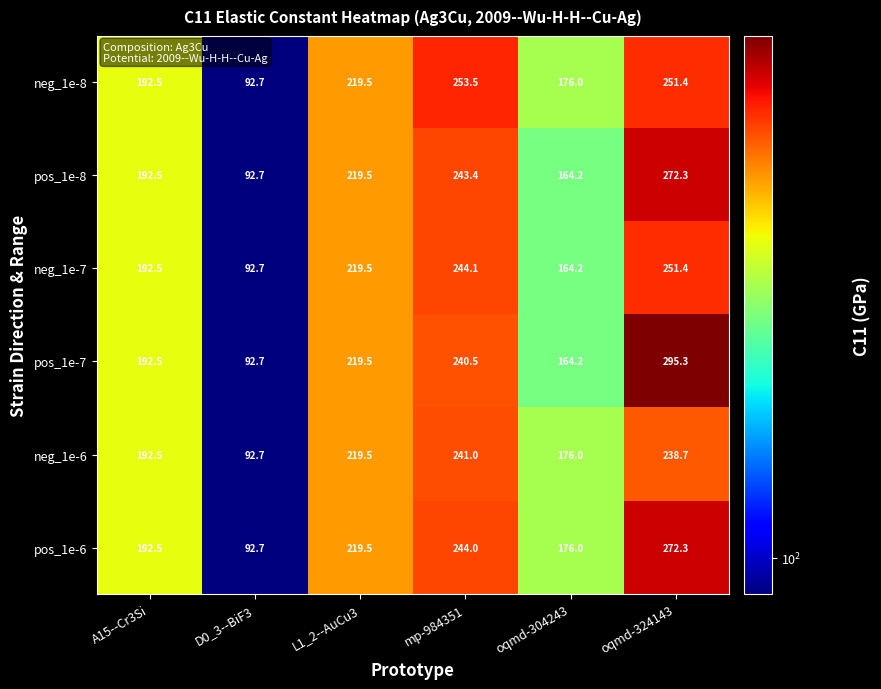

Which series has the largest range (max minus min)?

pos_1e-7